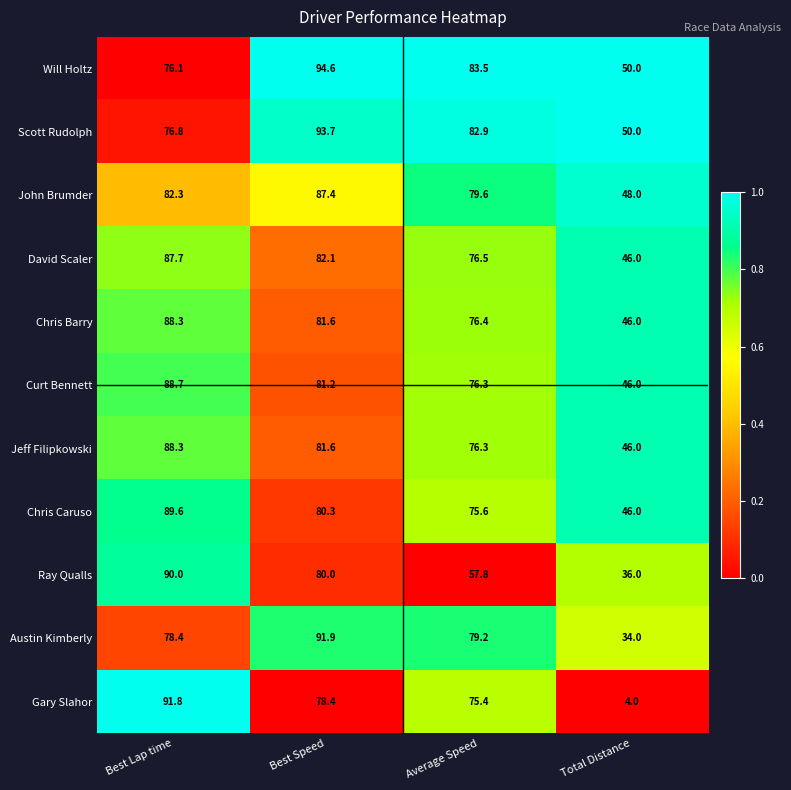

List the labels in order of Will Holtz value, largest first.

Best Speed, Average Speed, Best Lap time, Total Distance